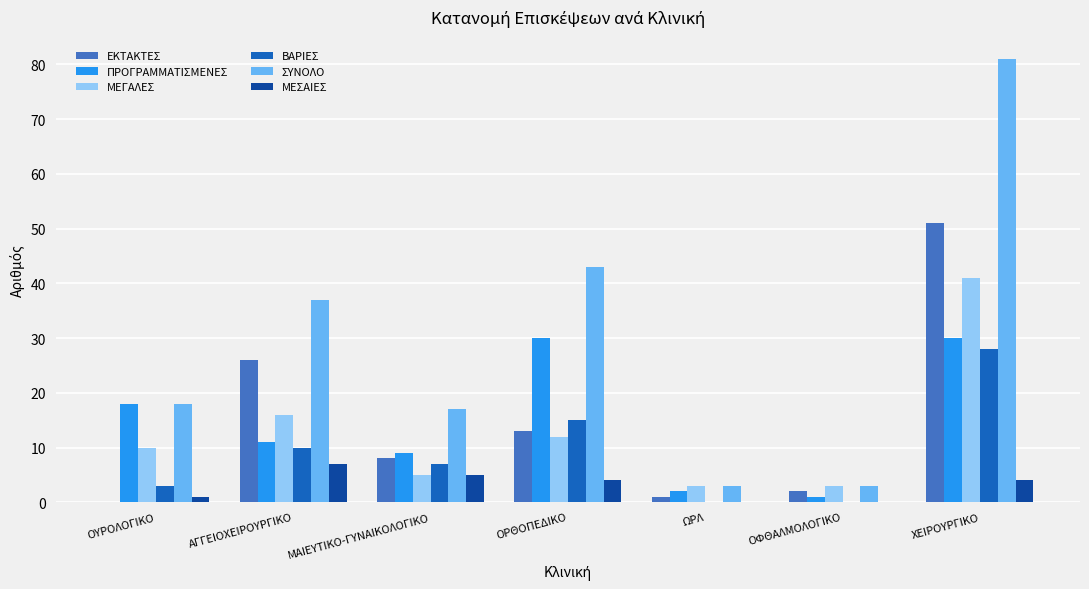

Reading left to right, list all the values displayed in this chart.

ΕΚΤΑΚΤΕΣ: ΟΥΡΟΛΟΓΙΚΟ=0	ΑΓΓΕΙΟΧΕΙΡΟΥΡΓΙΚΟ=26	ΜΑΙΕΥΤΙΚΟ-ΓΥΝΑΙΚΟΛΟΓΙΚΟ=8	ΟΡΘΟΠΕΔΙΚΟ=13	ΩΡΛ=1	ΟΦΘΑΛΜΟΛΟΓΙΚΟ=2	ΧΕΙΡΟΥΡΓΙΚΟ=51
ΠΡΟΓΡΑΜΜΑΤΙΣΜΕΝΕΣ: ΟΥΡΟΛΟΓΙΚΟ=18	ΑΓΓΕΙΟΧΕΙΡΟΥΡΓΙΚΟ=11	ΜΑΙΕΥΤΙΚΟ-ΓΥΝΑΙΚΟΛΟΓΙΚΟ=9	ΟΡΘΟΠΕΔΙΚΟ=30	ΩΡΛ=2	ΟΦΘΑΛΜΟΛΟΓΙΚΟ=1	ΧΕΙΡΟΥΡΓΙΚΟ=30
ΜΕΓΑΛΕΣ: ΟΥΡΟΛΟΓΙΚΟ=10	ΑΓΓΕΙΟΧΕΙΡΟΥΡΓΙΚΟ=16	ΜΑΙΕΥΤΙΚΟ-ΓΥΝΑΙΚΟΛΟΓΙΚΟ=5	ΟΡΘΟΠΕΔΙΚΟ=12	ΩΡΛ=3	ΟΦΘΑΛΜΟΛΟΓΙΚΟ=3	ΧΕΙΡΟΥΡΓΙΚΟ=41
ΒΑΡΙΕΣ: ΟΥΡΟΛΟΓΙΚΟ=3	ΑΓΓΕΙΟΧΕΙΡΟΥΡΓΙΚΟ=10	ΜΑΙΕΥΤΙΚΟ-ΓΥΝΑΙΚΟΛΟΓΙΚΟ=7	ΟΡΘΟΠΕΔΙΚΟ=15	ΩΡΛ=0	ΟΦΘΑΛΜΟΛΟΓΙΚΟ=0	ΧΕΙΡΟΥΡΓΙΚΟ=28
ΣΥΝΟΛΟ: ΟΥΡΟΛΟΓΙΚΟ=18	ΑΓΓΕΙΟΧΕΙΡΟΥΡΓΙΚΟ=37	ΜΑΙΕΥΤΙΚΟ-ΓΥΝΑΙΚΟΛΟΓΙΚΟ=17	ΟΡΘΟΠΕΔΙΚΟ=43	ΩΡΛ=3	ΟΦΘΑΛΜΟΛΟΓΙΚΟ=3	ΧΕΙΡΟΥΡΓΙΚΟ=81
ΜΕΣΑΙΕΣ: ΟΥΡΟΛΟΓΙΚΟ=1	ΑΓΓΕΙΟΧΕΙΡΟΥΡΓΙΚΟ=7	ΜΑΙΕΥΤΙΚΟ-ΓΥΝΑΙΚΟΛΟΓΙΚΟ=5	ΟΡΘΟΠΕΔΙΚΟ=4	ΩΡΛ=0	ΟΦΘΑΛΜΟΛΟΓΙΚΟ=0	ΧΕΙΡΟΥΡΓΙΚΟ=4